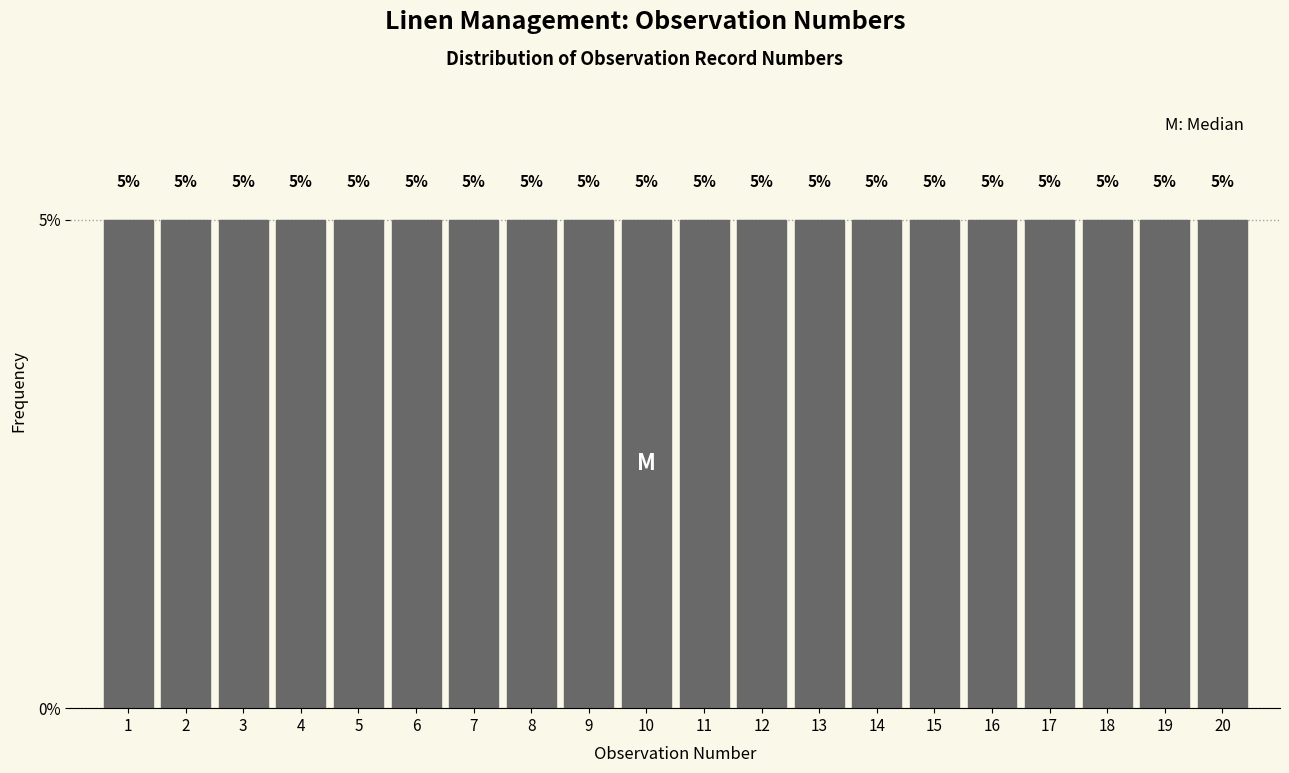

How tall is the bar that spans 5.5 to 6.5 on the x-axis?

5